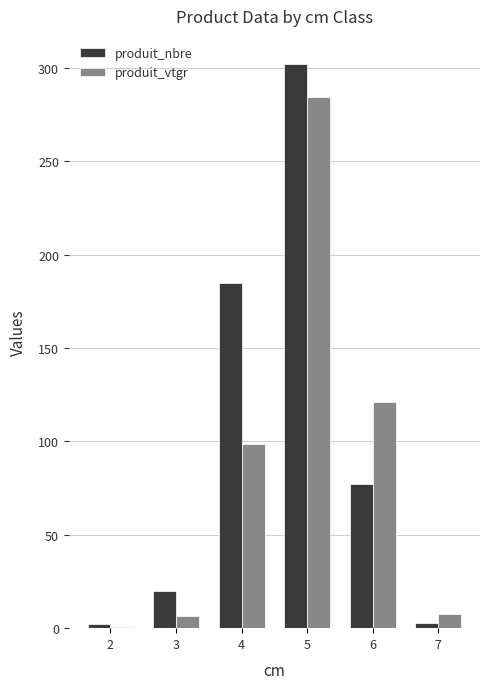

What is the sum of all produit_nbre values?

589.0